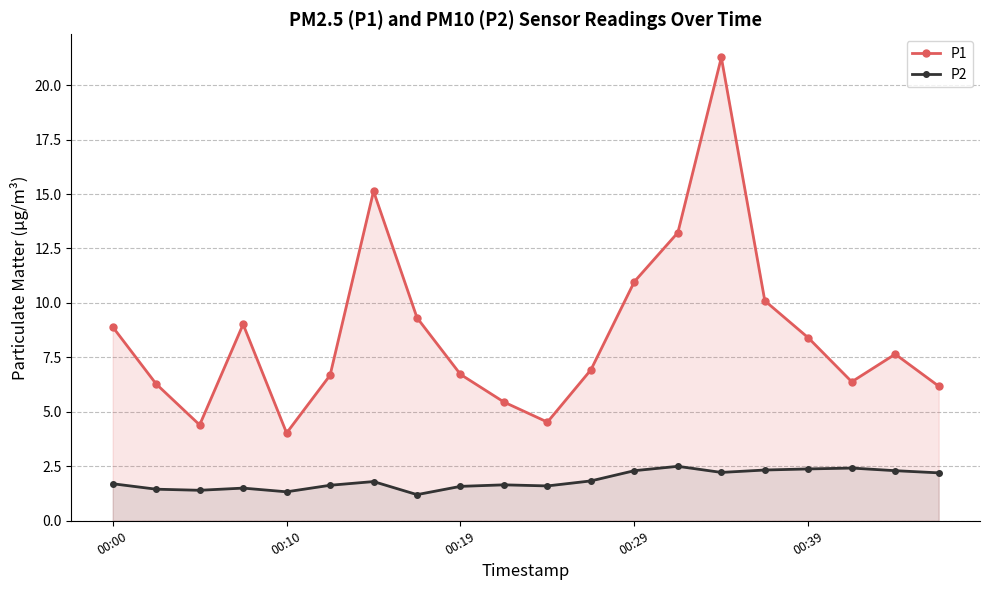

True or false: P2 has more than 1 points higher than both neighbors.

True